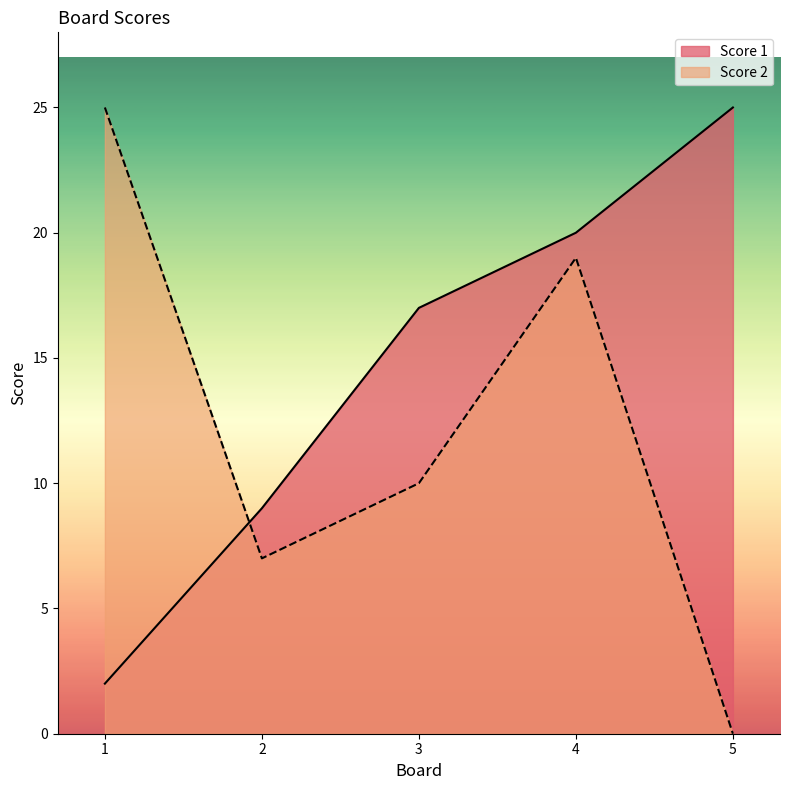

After their last crossing, which series has the higher values: Score 1 or Score 2?

Score 1